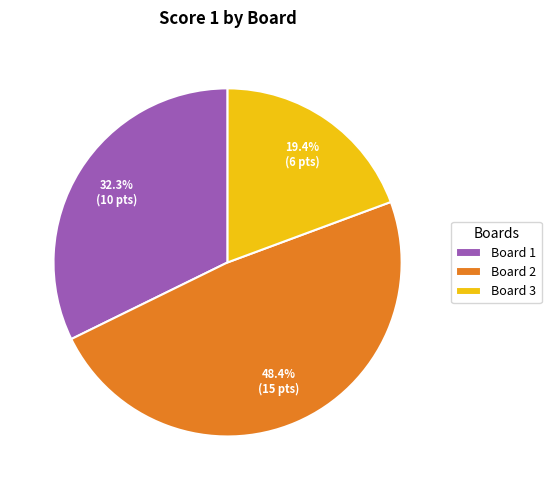

Count the number of slices in the pie.

3